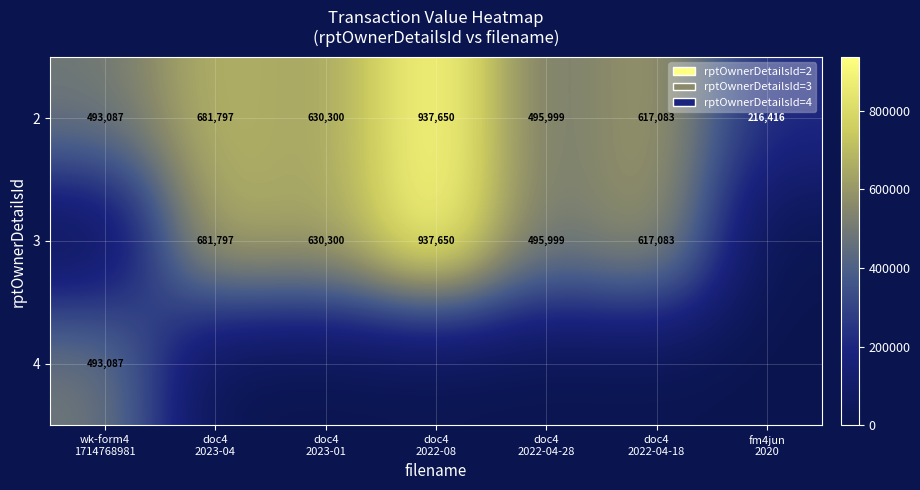

What is the difference between the maximum and minimum values in the 2 series?

721234